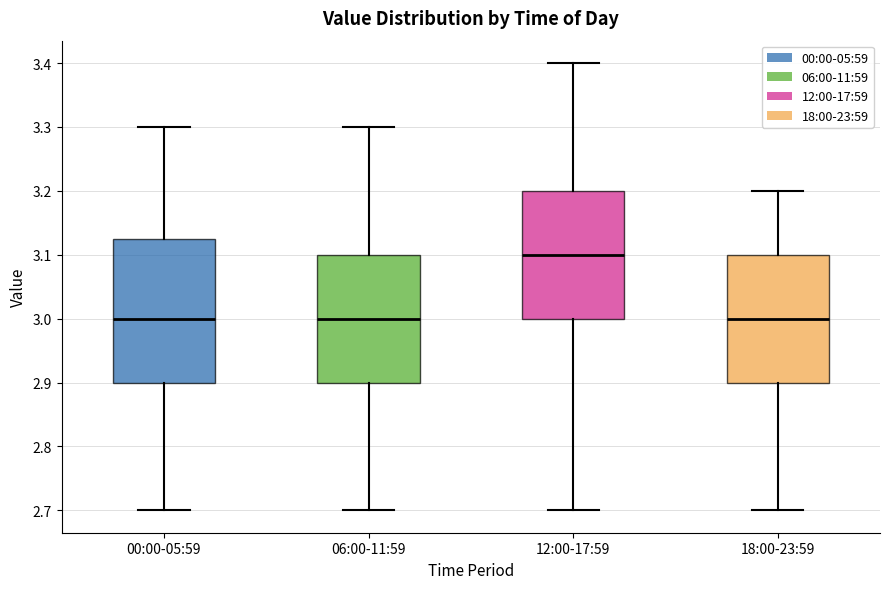

Which box's median line is the highest?

12:00-17:59